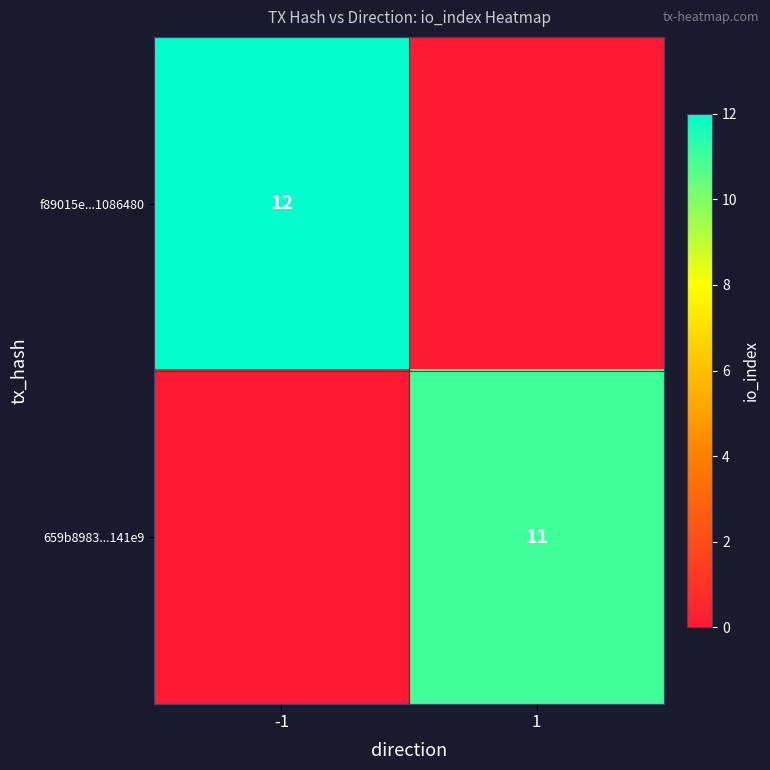

What is the maximum value shown in the chart?

12